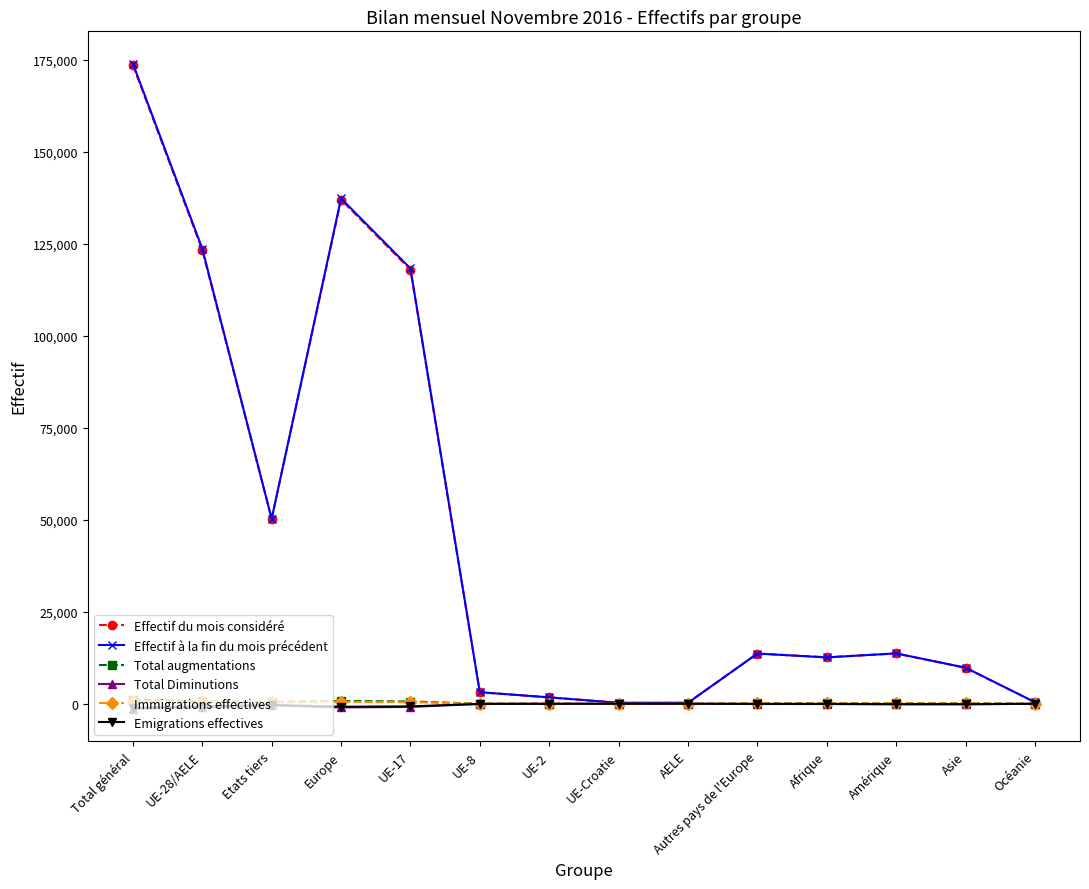

Which category has the highest value in the Effectif à la fin du mois précédent series?

Total général